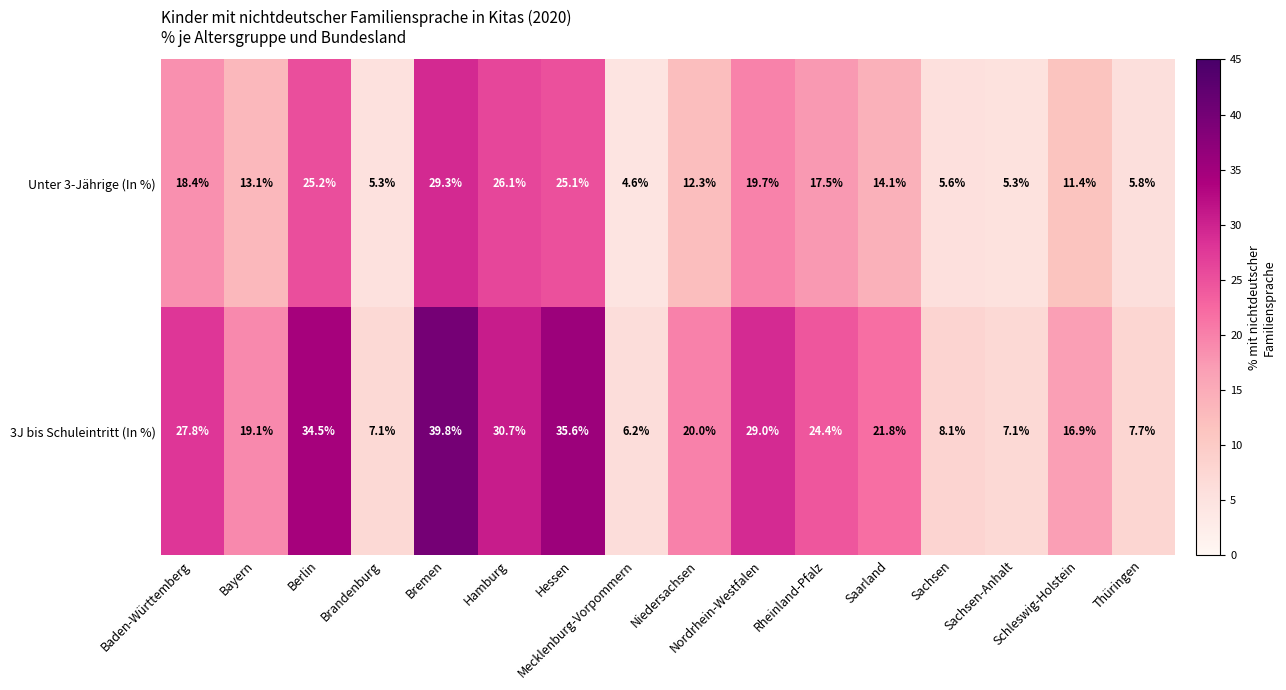

At how many categories does at least one series exceed 31?

3